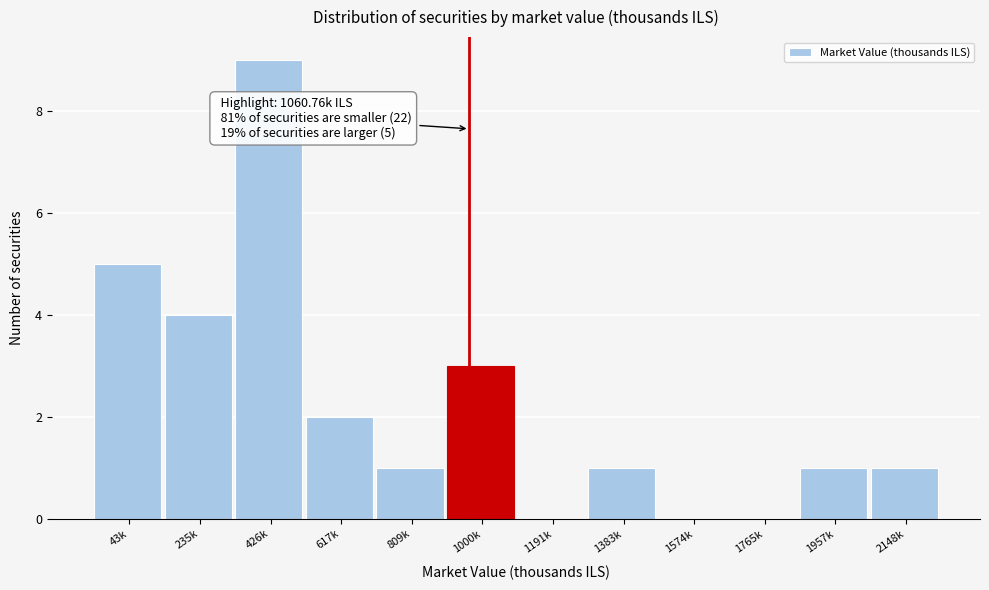

What is the sum of all values?

27